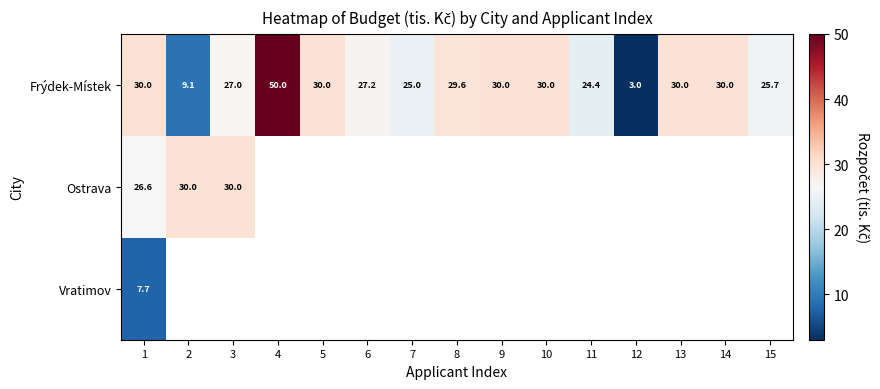

True or false: Frýdek-Místek has a value of 30.0 at 14.

True